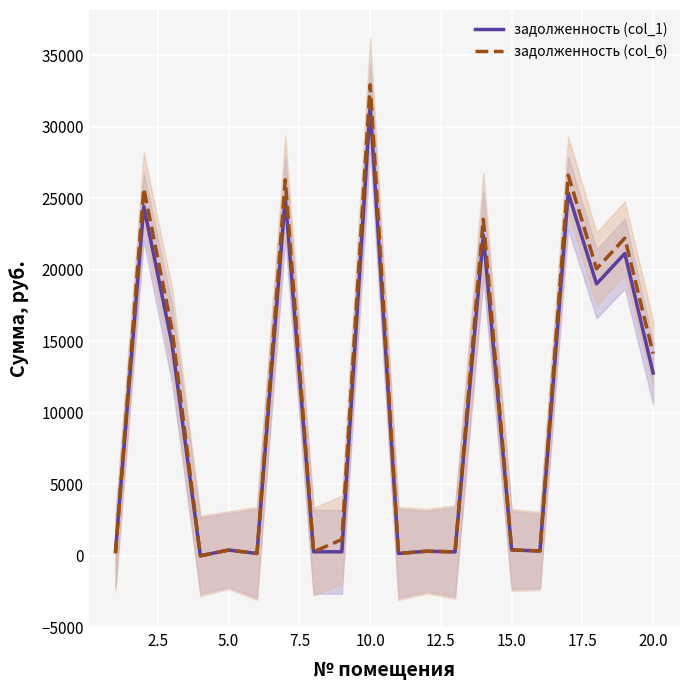

Reading left to right, transcribe all the data shown in this chart.

задолженность (col_1): 345.6	24433.3	14796.5	13.6	408.6	171.7	25057.9	290.4	286.2	31419.7	172.8	328.6	281.4	22436.8	417.1	345.1	25390.0	19023.3	21149.6	12786.2
задолженность (col_6): 172.8	25690.0	15813.8	0.0	408.6	171.7	26302.7	290.4	1147.1	32957.5	172.8	328.6	281.4	23534.9	417.1	345.8	26632.8	20081.9	22221.7	14151.8